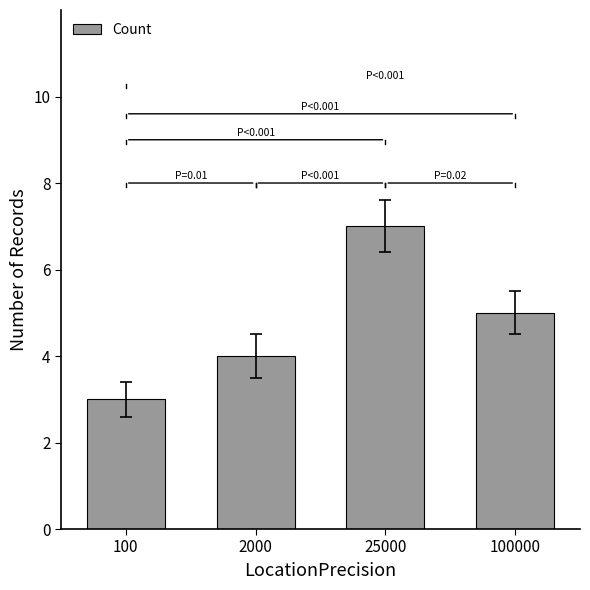

Are the bars horizontal?

No